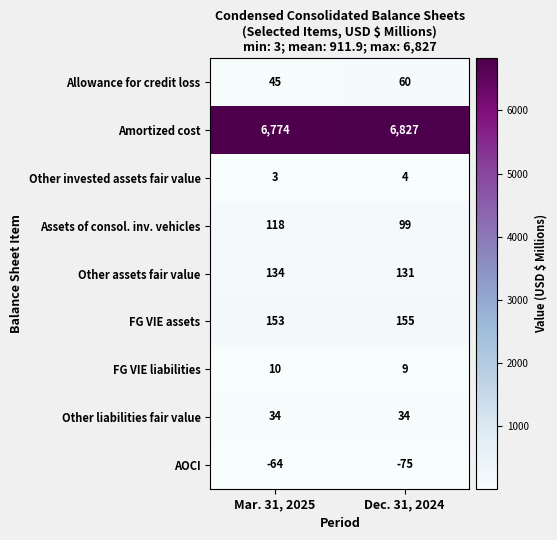

Count the number of categories in the chart.

2